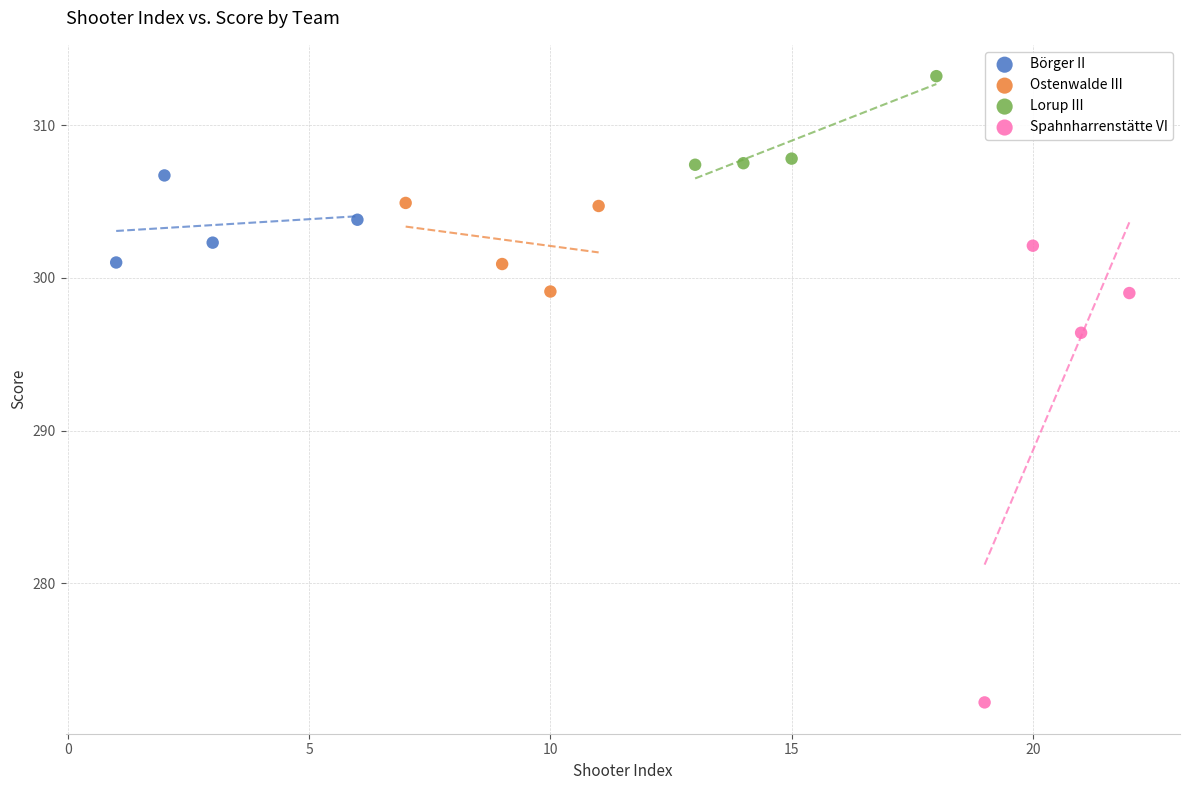

Which series contains the lowest Y value?

Spahnharrenstätte VI